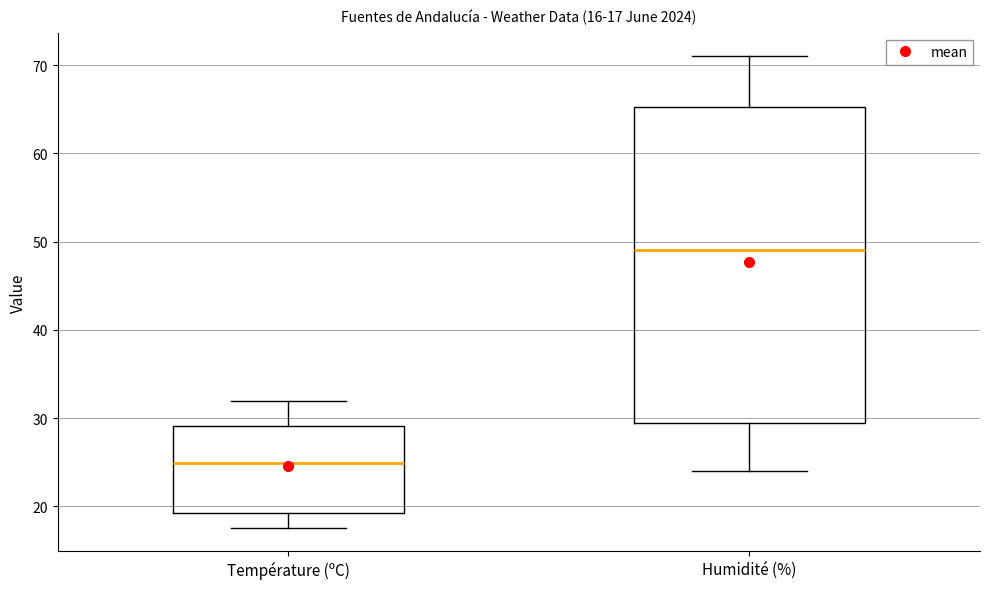

Which box is the tallest, from its lower edge to its upper edge?

Humidité (%)